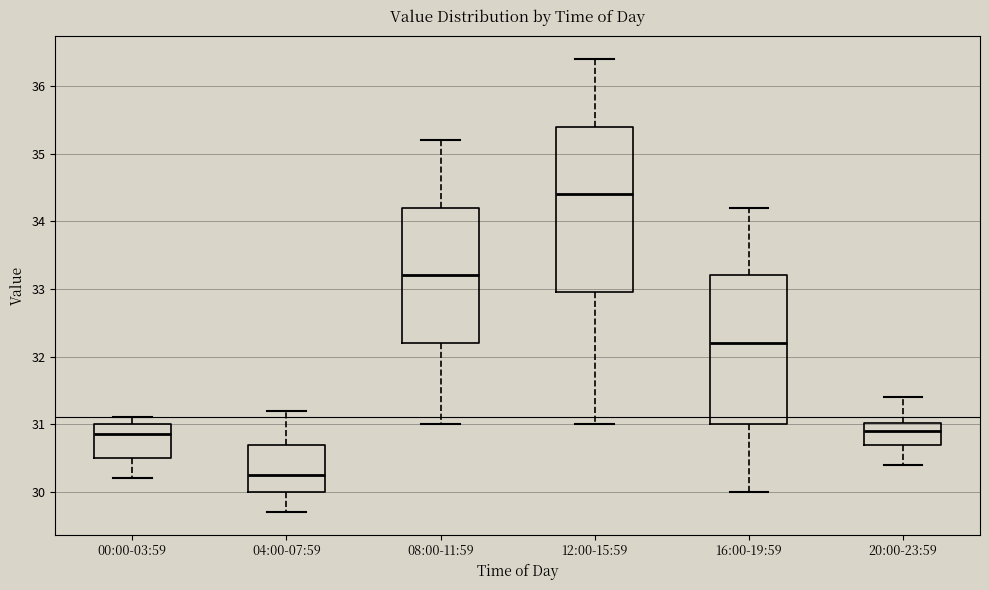

Which box is the tallest, from its lower edge to its upper edge?

12:00-15:59